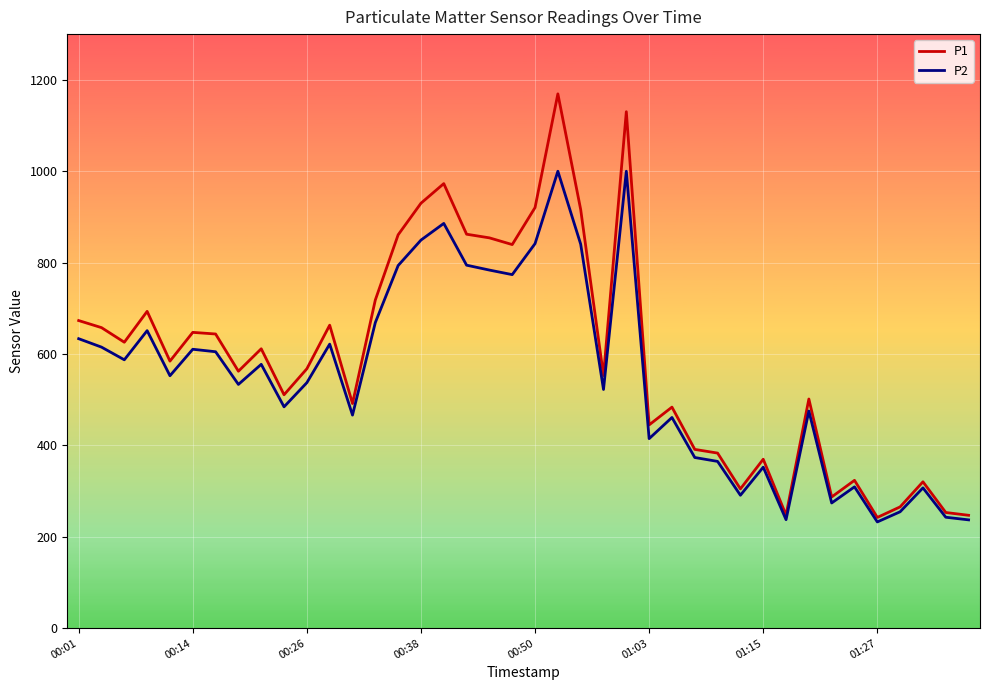

List the series in order of their peak value, lowest first.

P2, P1